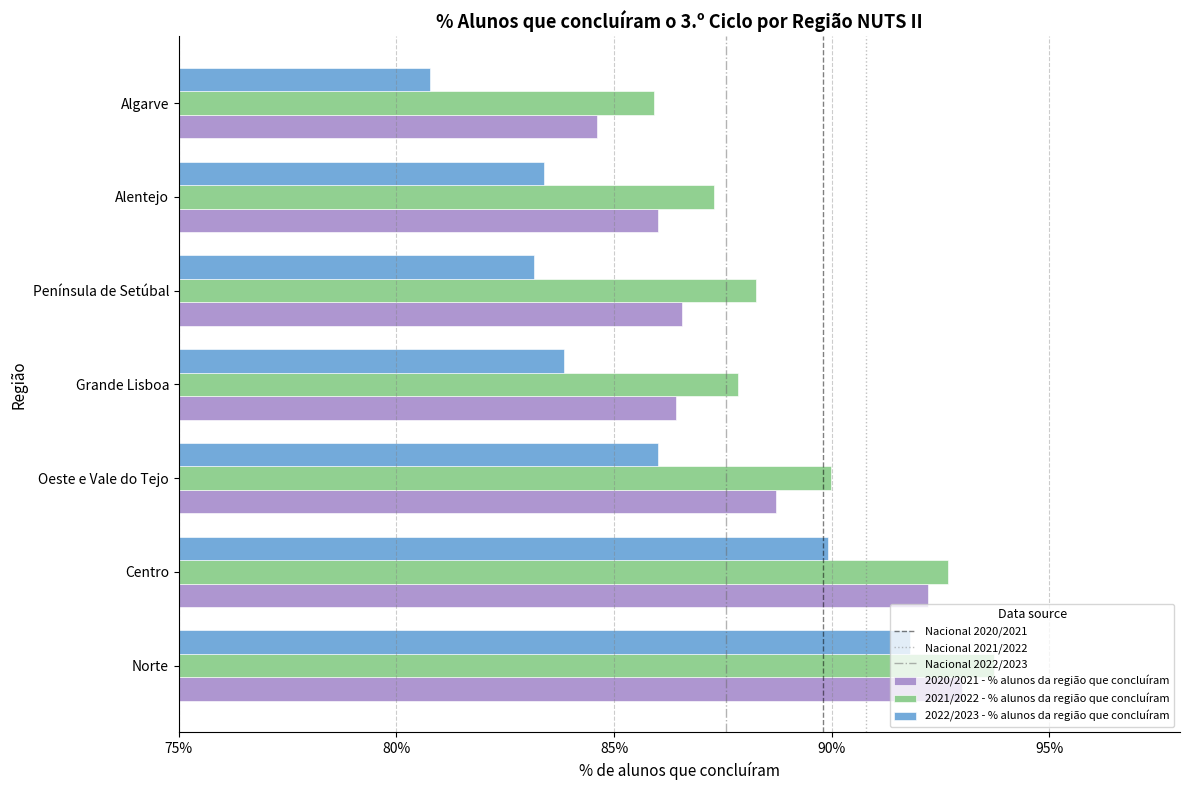

Which series has the widest spread of values?

2022/2023 - % alunos da região que concluíram